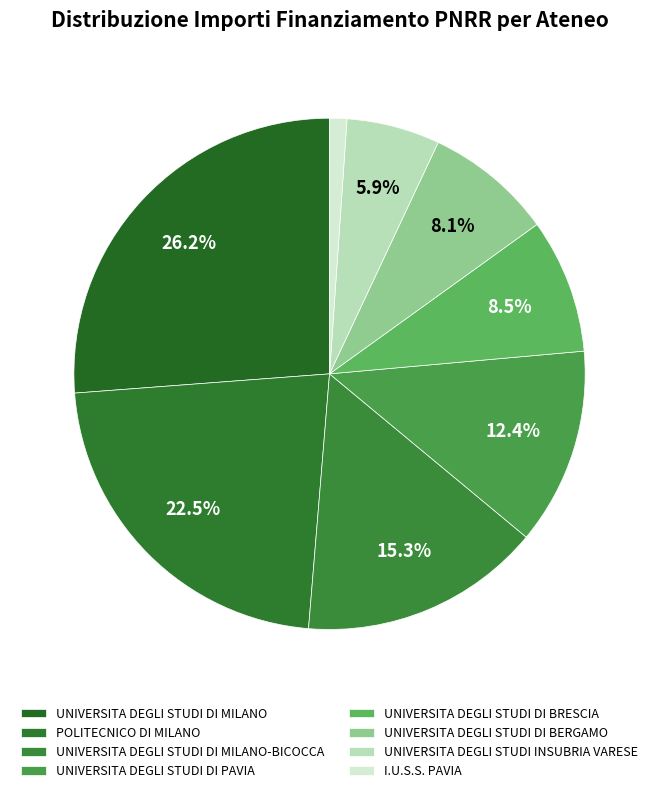

Is UNIVERSITA DEGLI STUDI DI BRESCIA the majority of the pie?

No